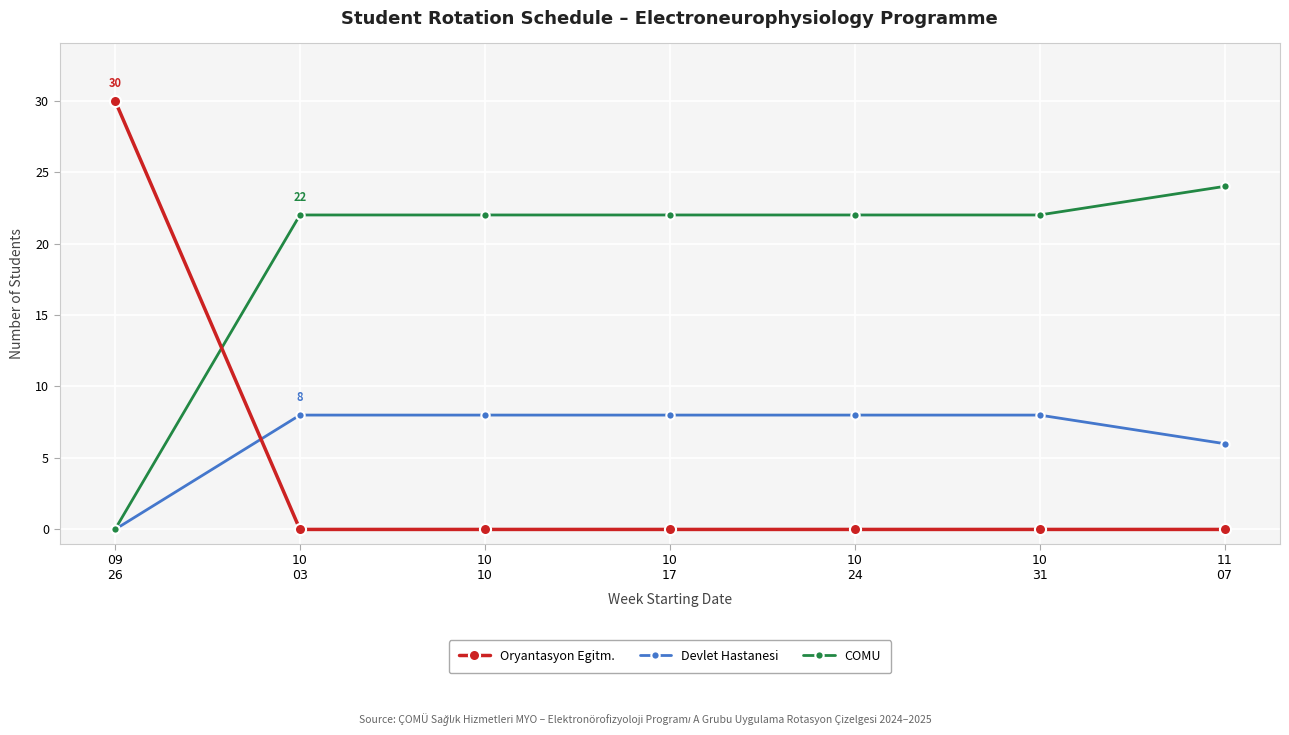

Reading left to right, transcribe all the data shown in this chart.

Oryantasyon Egitm.: 30	0	0	0	0	0	0
Devlet Hastanesi: 0	8	8	8	8	8	6
COMU: 0	22	22	22	22	22	24